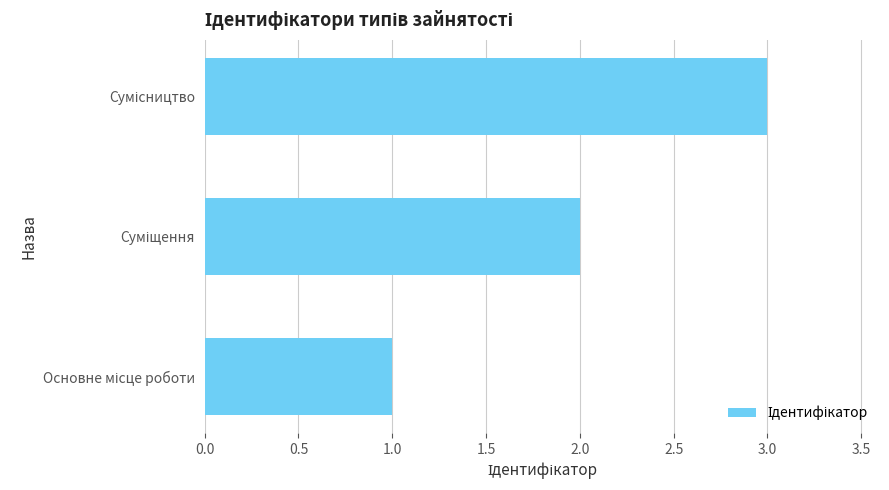

What is the greatest value displayed?

3